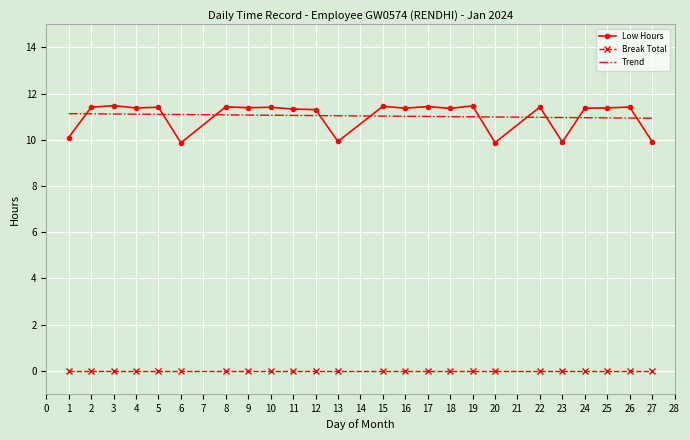

The value of Break Total at 13 is 0.0. True or false?

True